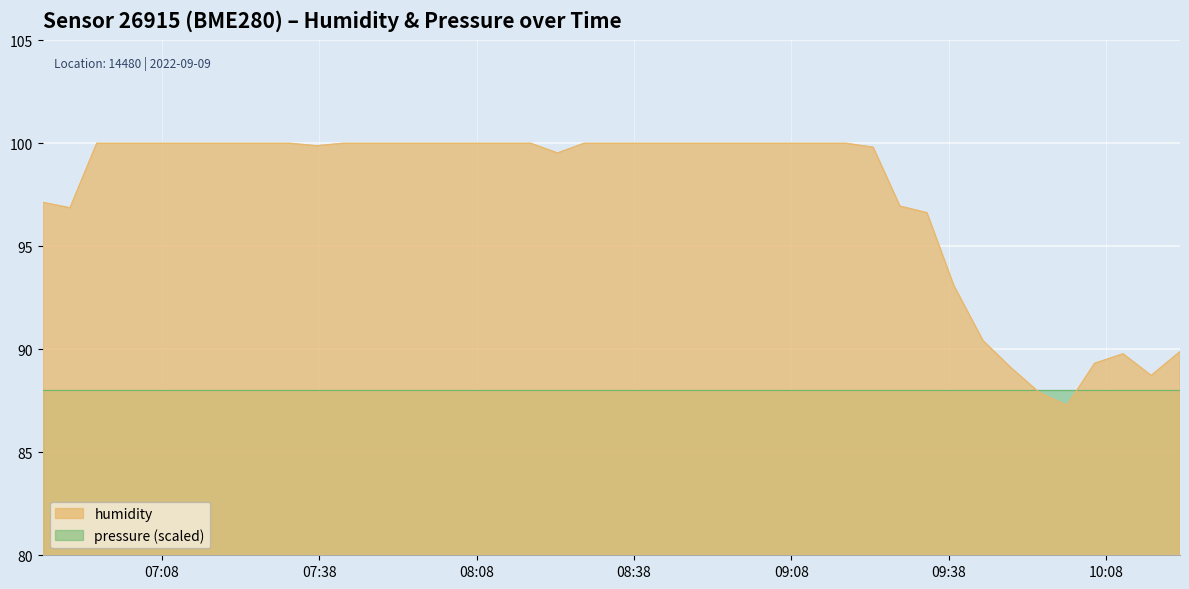

Reading left to right, list all the values displayed in this chart.

97.1	96.9	100.0	100.0	100.0	100.0	100.0	100.0	100.0	100.0	99.9	100.0	100.0	100.0	100.0	100.0	100.0	100.0	100.0	99.5	100.0	100.0	100.0	100.0	100.0	100.0	100.0	100.0	99.8	97.0	96.6	93.1	90.4	89.1	87.9	87.3	89.3	89.8	88.7	89.9